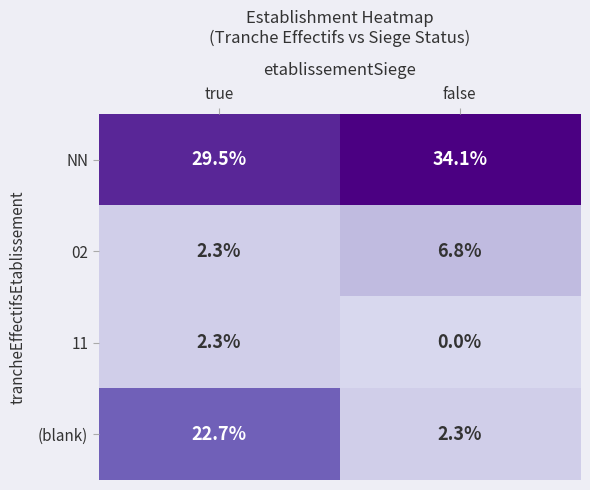

Between true and false, which series saw the biggest shift?

(blank)